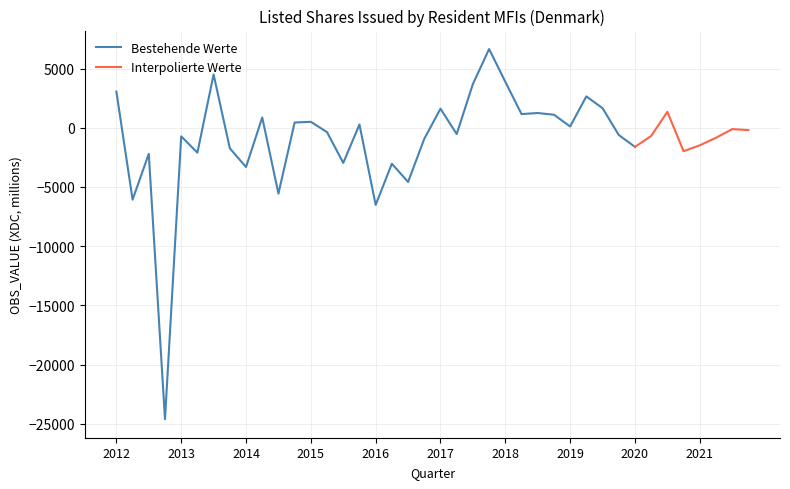

Is this an area chart (filled region under the line)?

No